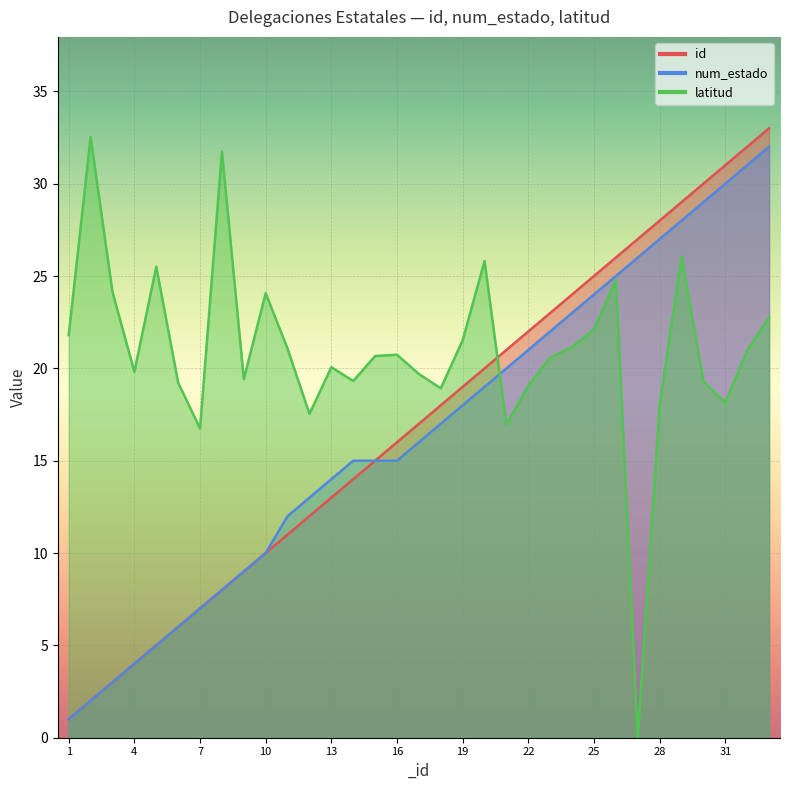

At which category is the sum across all series the highest?

33